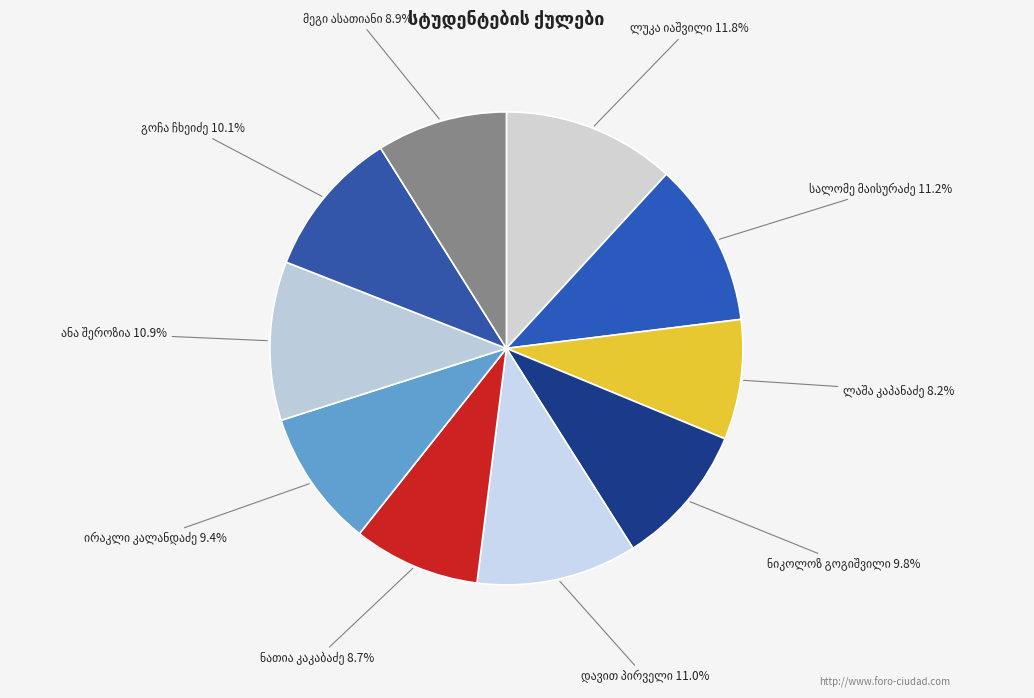

Count the number of slices in the pie.

10